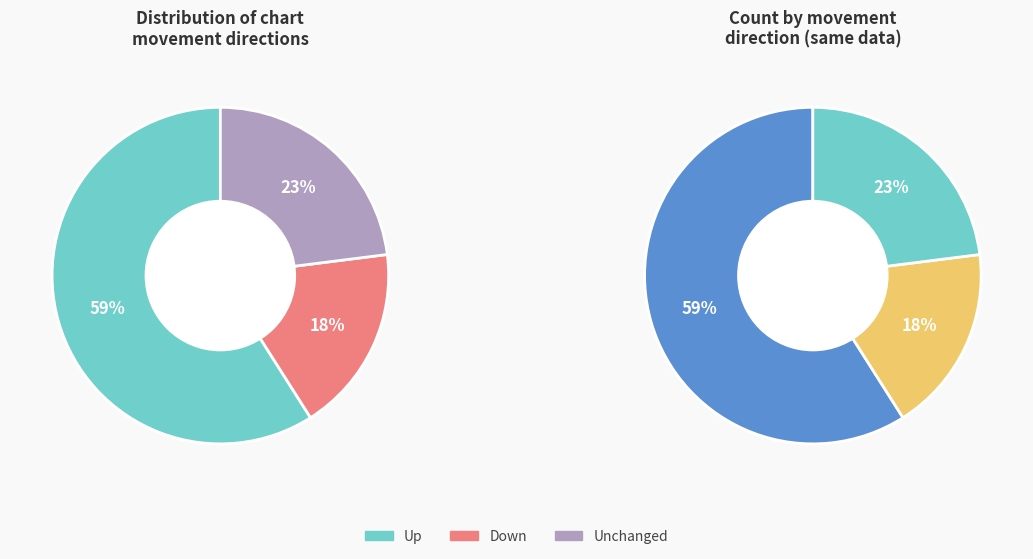

True or false: up accounts for 69% of the total.

False